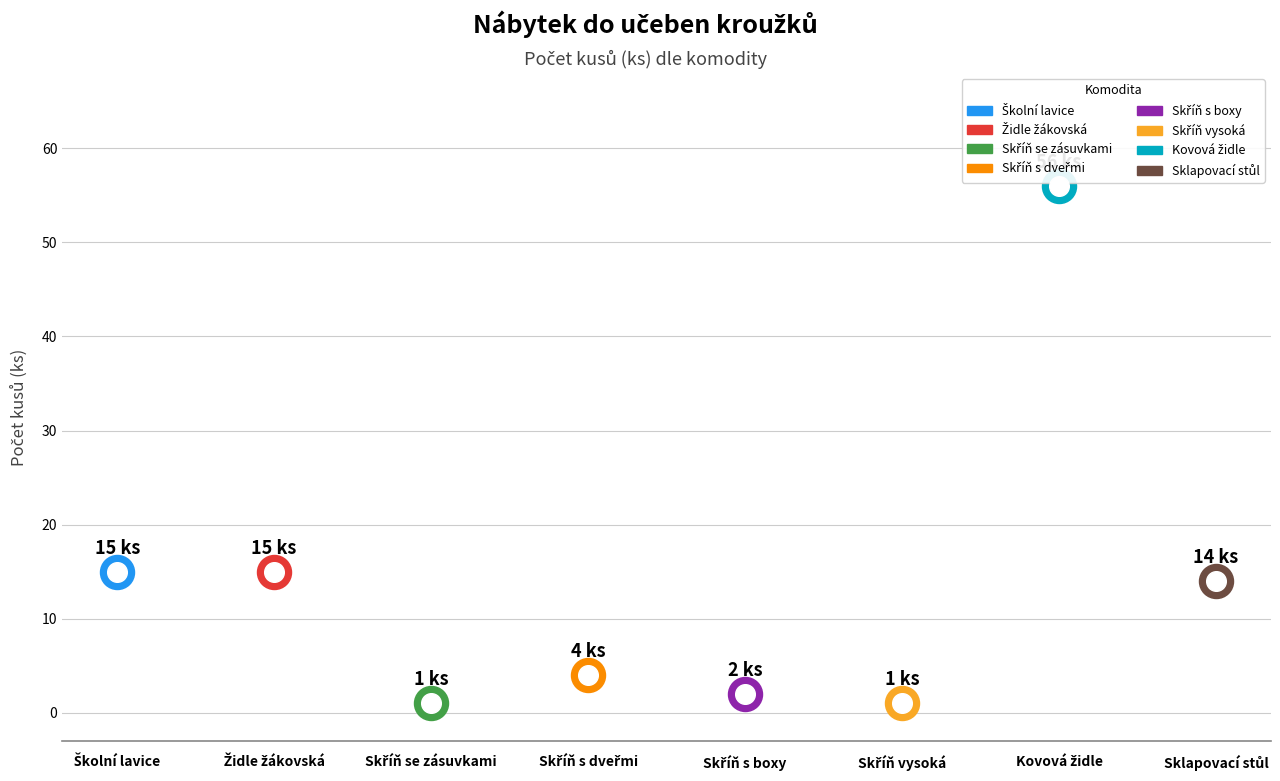

What is the change in value from Skříň se zásuvkami to Skříň s dveřmi?

+3